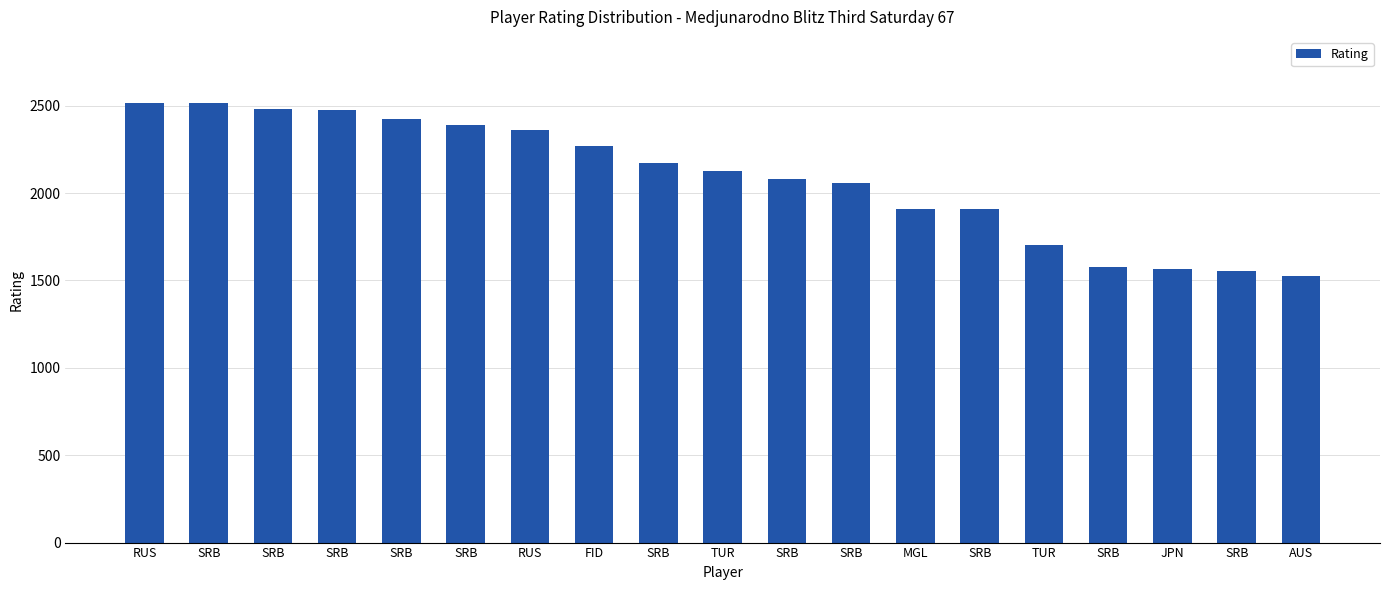

How many bars are there in total?

19